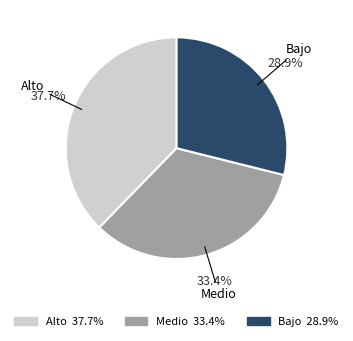

What percentage is the Medio slice, to the nearest percent?

33%